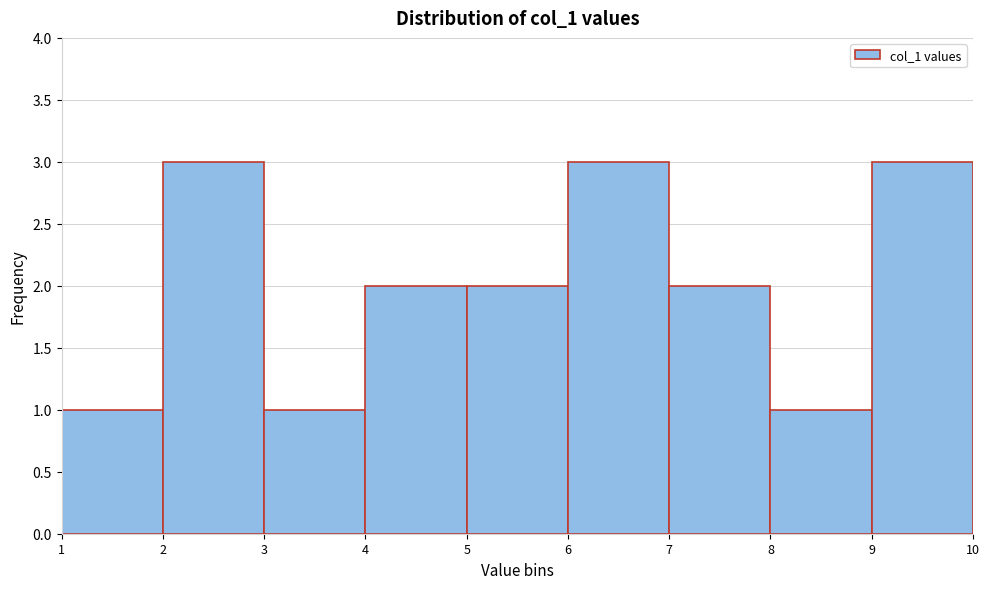

What is the height of the bar covering 6 to 7 on the x-axis? The values are not printed on the chart, so give them approximately, as read against the axis.

3